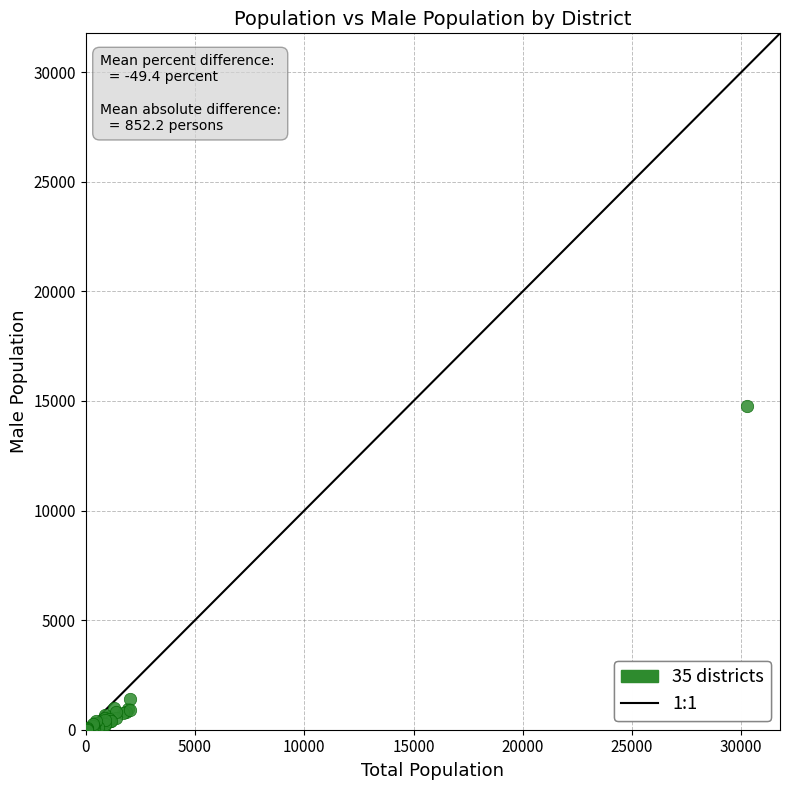

What Y value in the scatter plot is closest to 7388?

1408